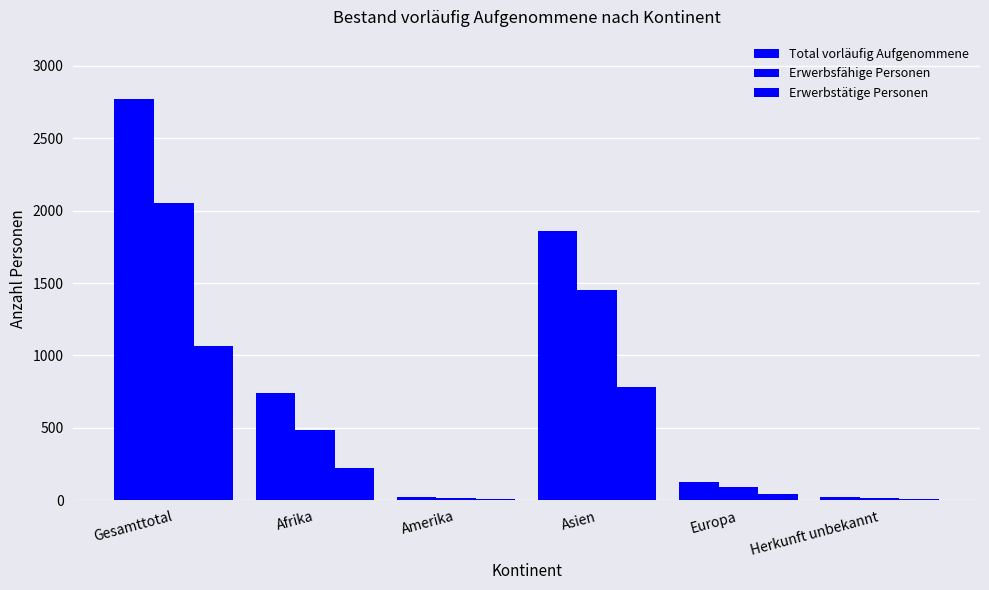

How many categories are shown in the chart?

6